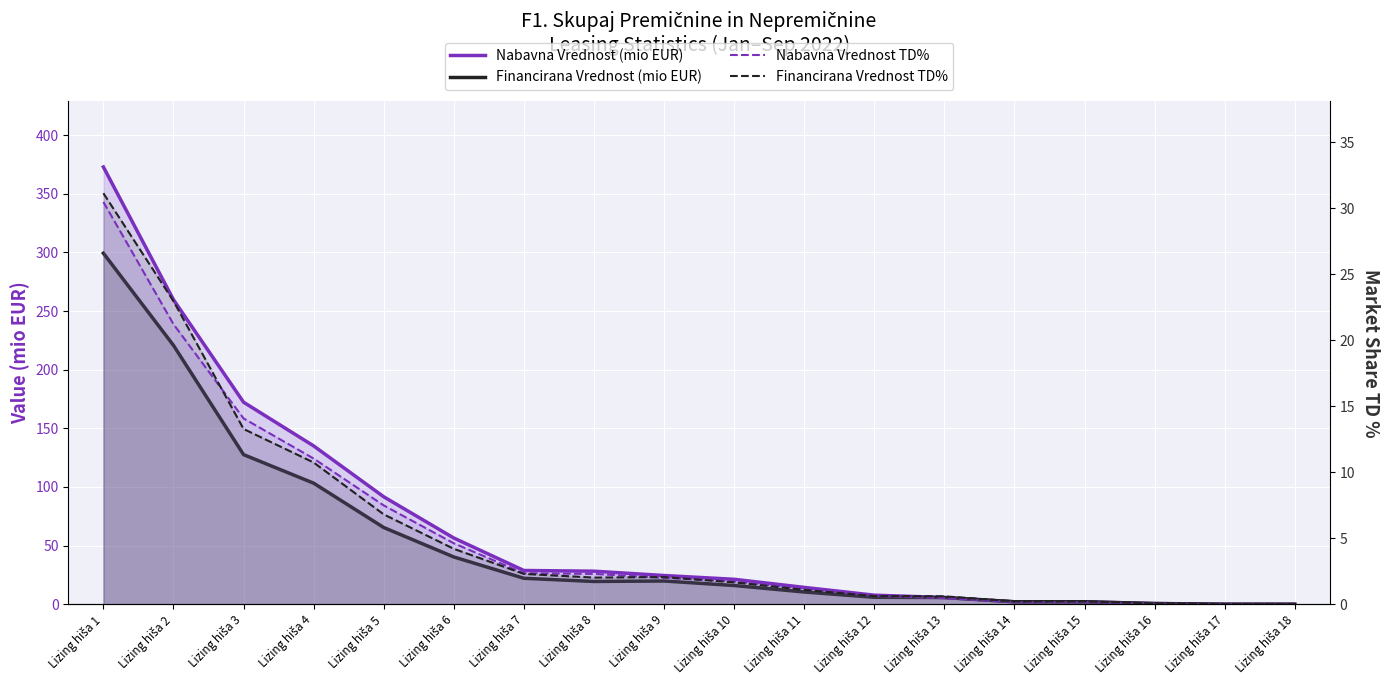

The value of Nabavna Vrednost TD% at Lizing hiša 14 is 0.2. True or false?

True